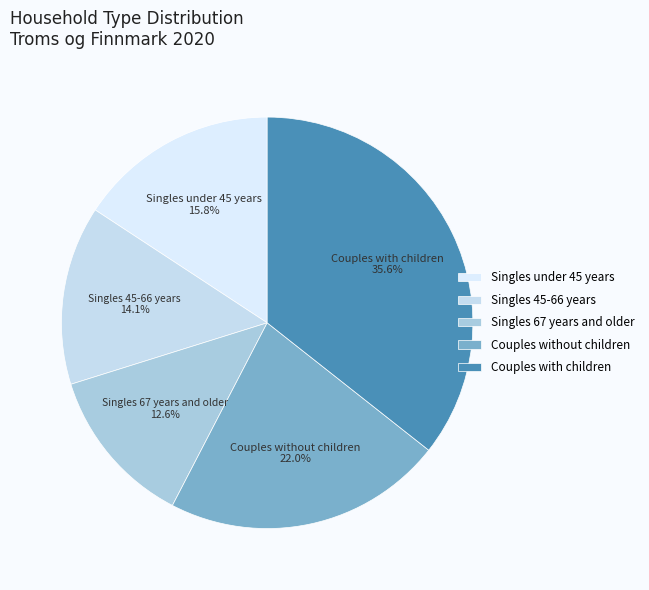

What percentage is the Singles 45-66 years slice, to the nearest percent?

14%